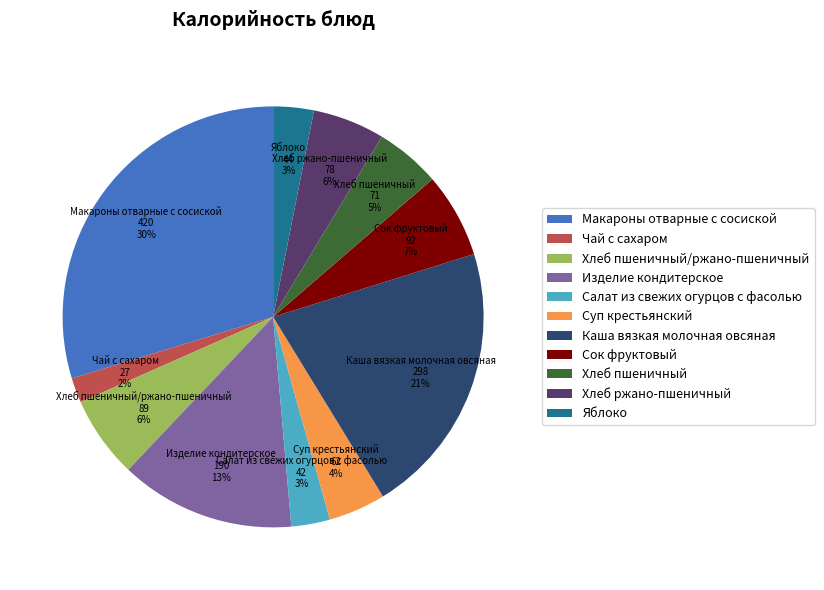

Is the sum of Каша вязкая молочная овсяная and Яблоко greater than half?

No